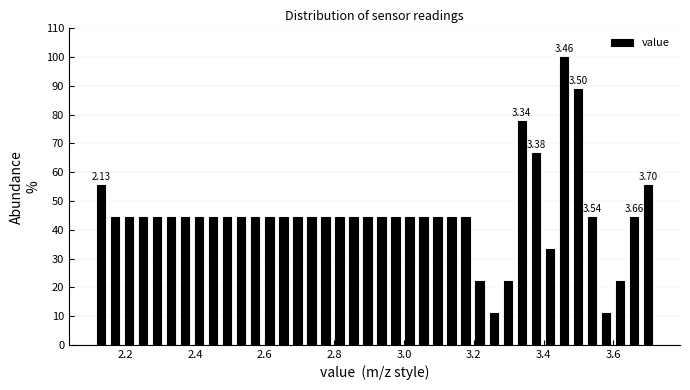

Around what value on the x-axis is the tallest bar? Give the approximate position of its centre, as read against the axis.

3.46